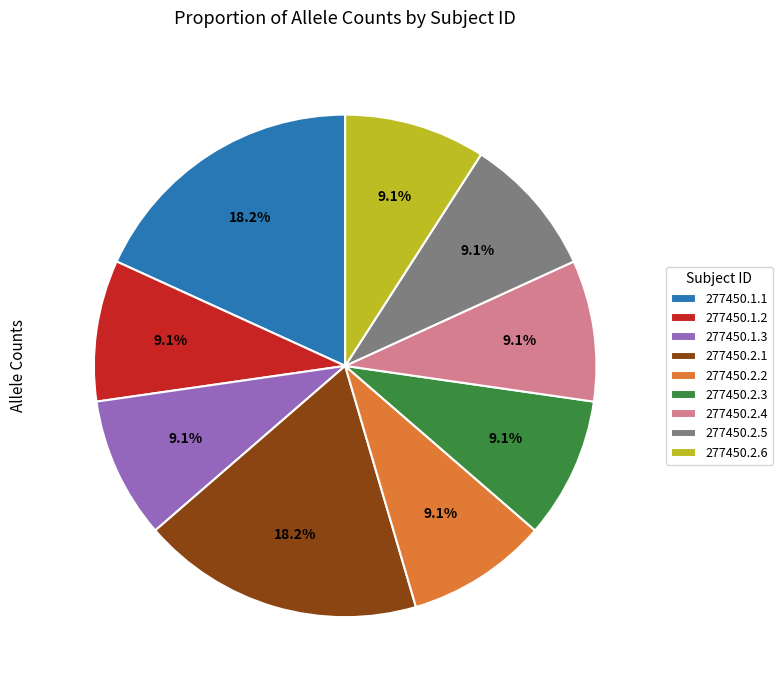

Does 277450.2.3 represent more than half of the total?

No